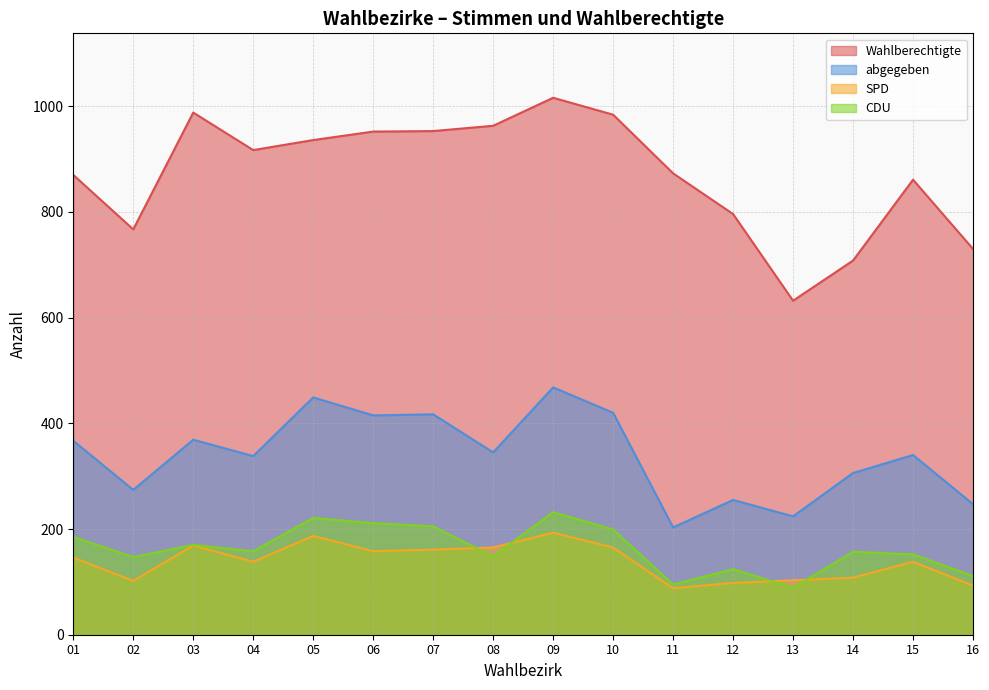

Count the number of data series in this chart.

4